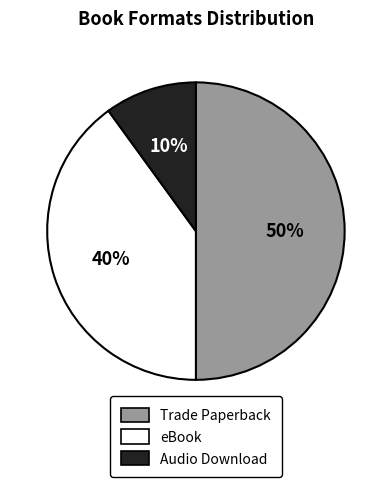

What percentage is the Trade Paperback slice, to the nearest percent?

50%